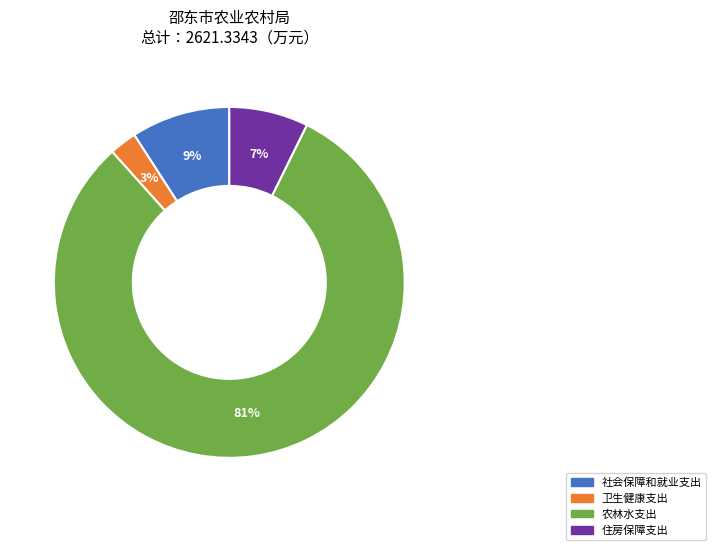

Does any single category account for the majority?

Yes